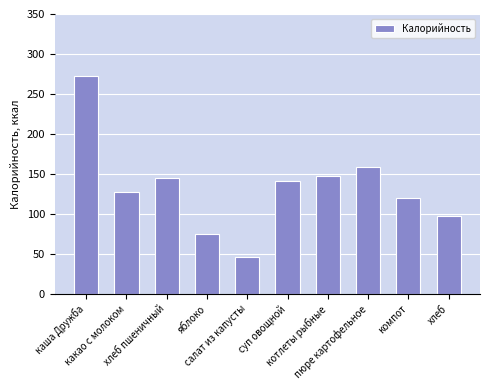

Where is the data nearest to the value 159?

пюре картофельное